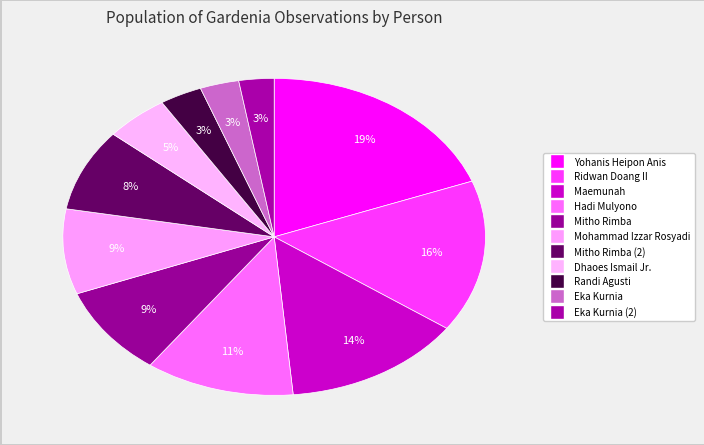

How many segments does this pie chart have?

11